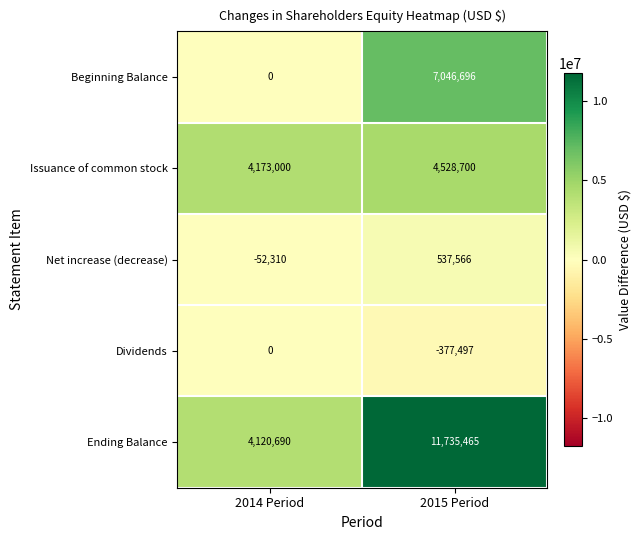

How many data points does each series have?

2